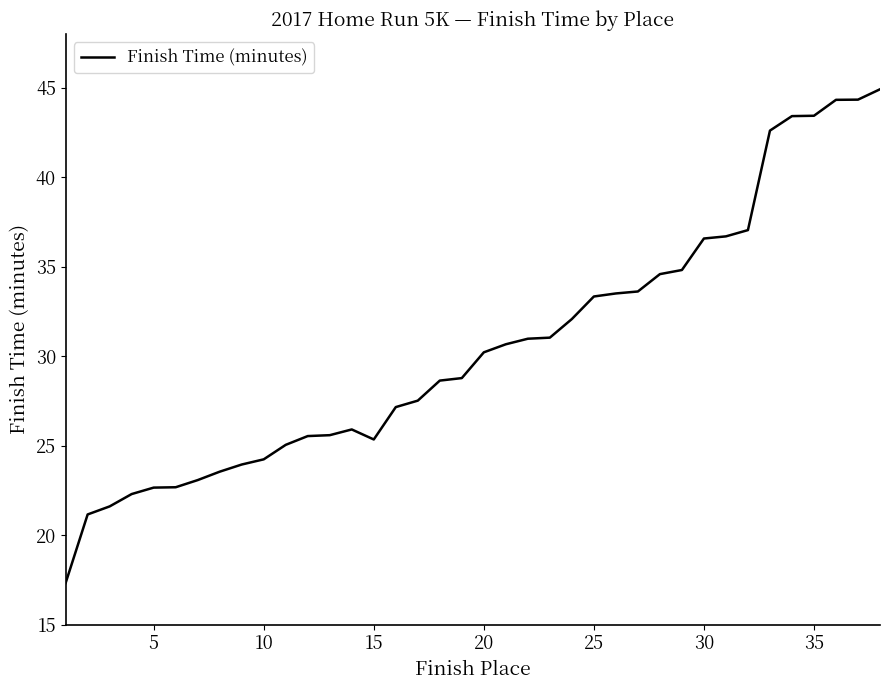

How many distinct data groups are displayed?

1